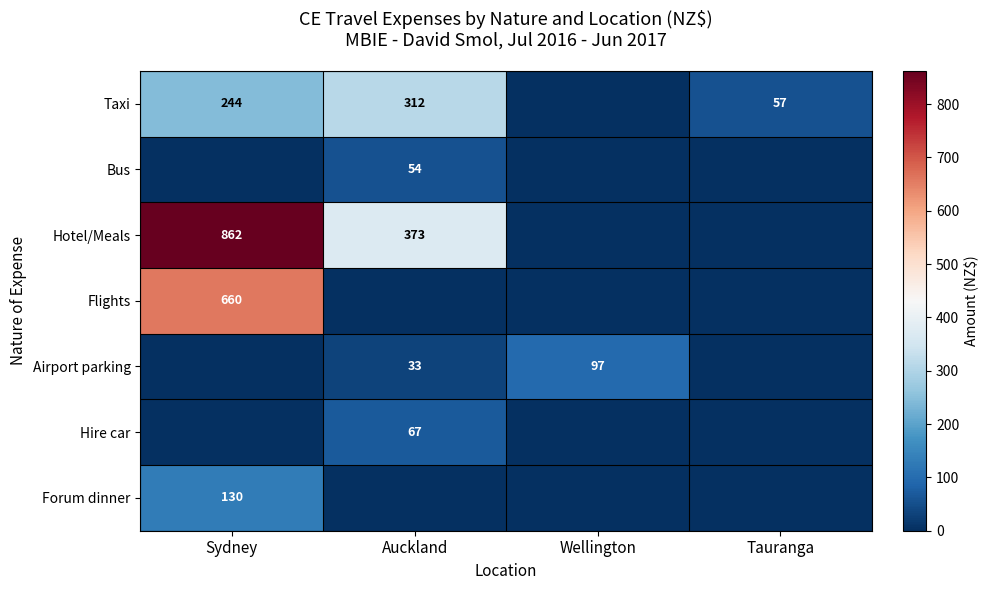

What is the sum of the Airport parking values at Auckland and Wellington?

130